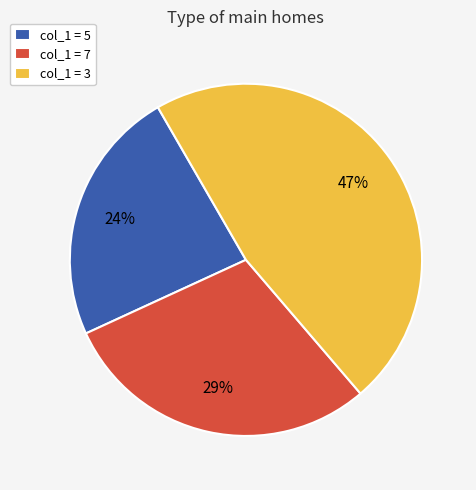

To the nearest percent, what is the average slice percentage?

33%